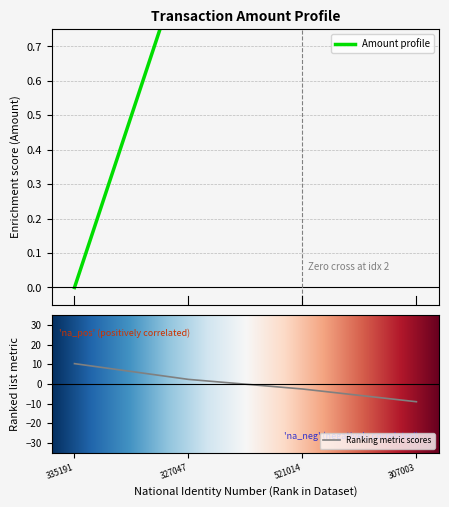

What is the value of the 3rd point from the left?

1.0